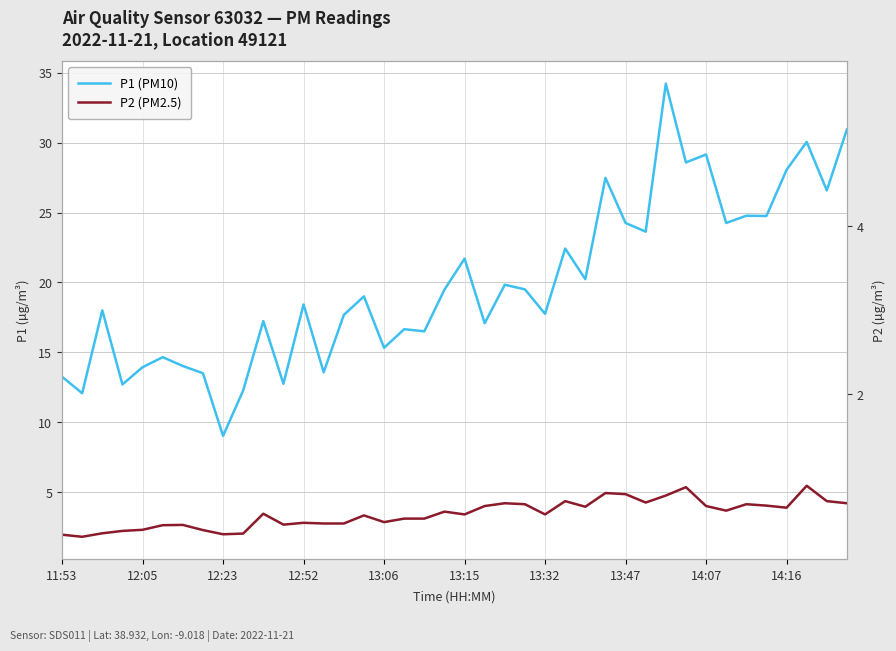

What is the average value of the P2 (PM2.5) series?

3.4